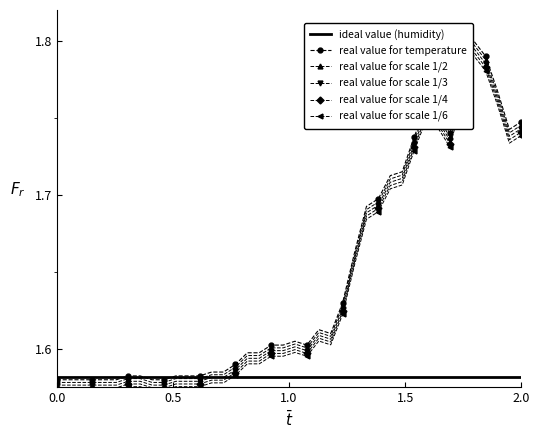

Which series has the largest range (max minus min)?

real value for temperature